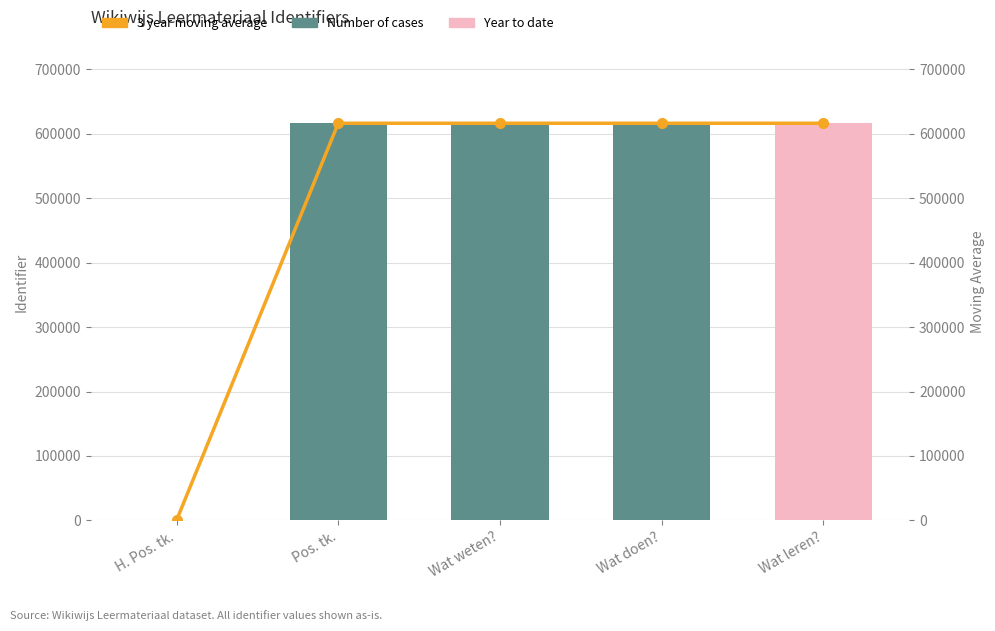

Reading right to left, transcribe all the data shown in this chart.

Wat leren?=616243.0	Wat doen?=616242.3	Wat weten?=616241.5	Pos. tk.=616241.0	H. Pos. tk.=0.0